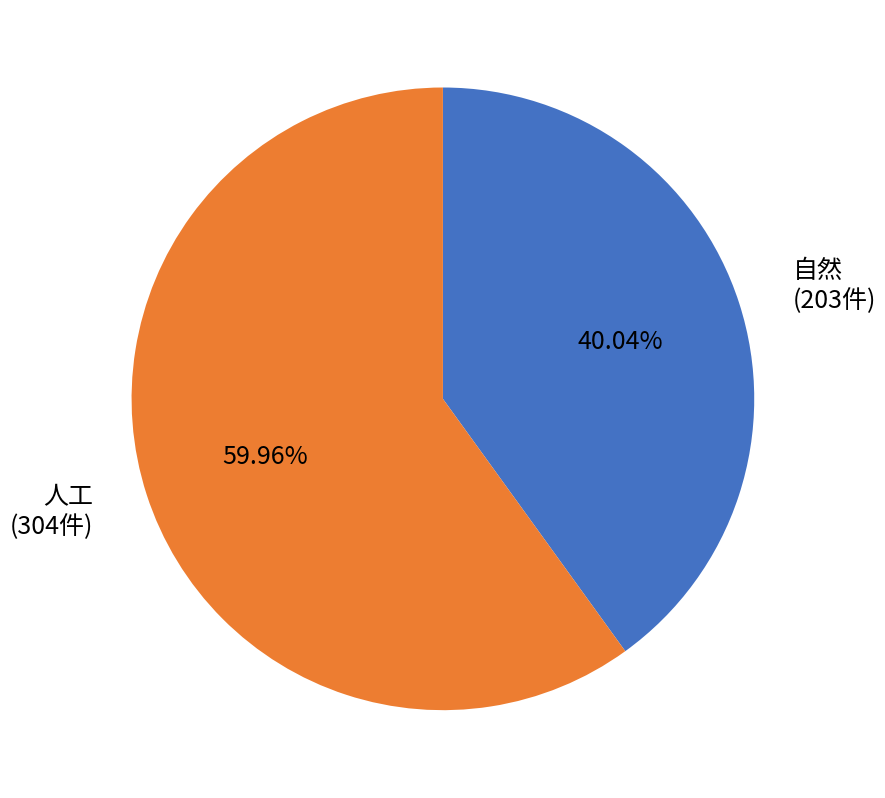

What portion of the pie excludes 自然?

60.0%